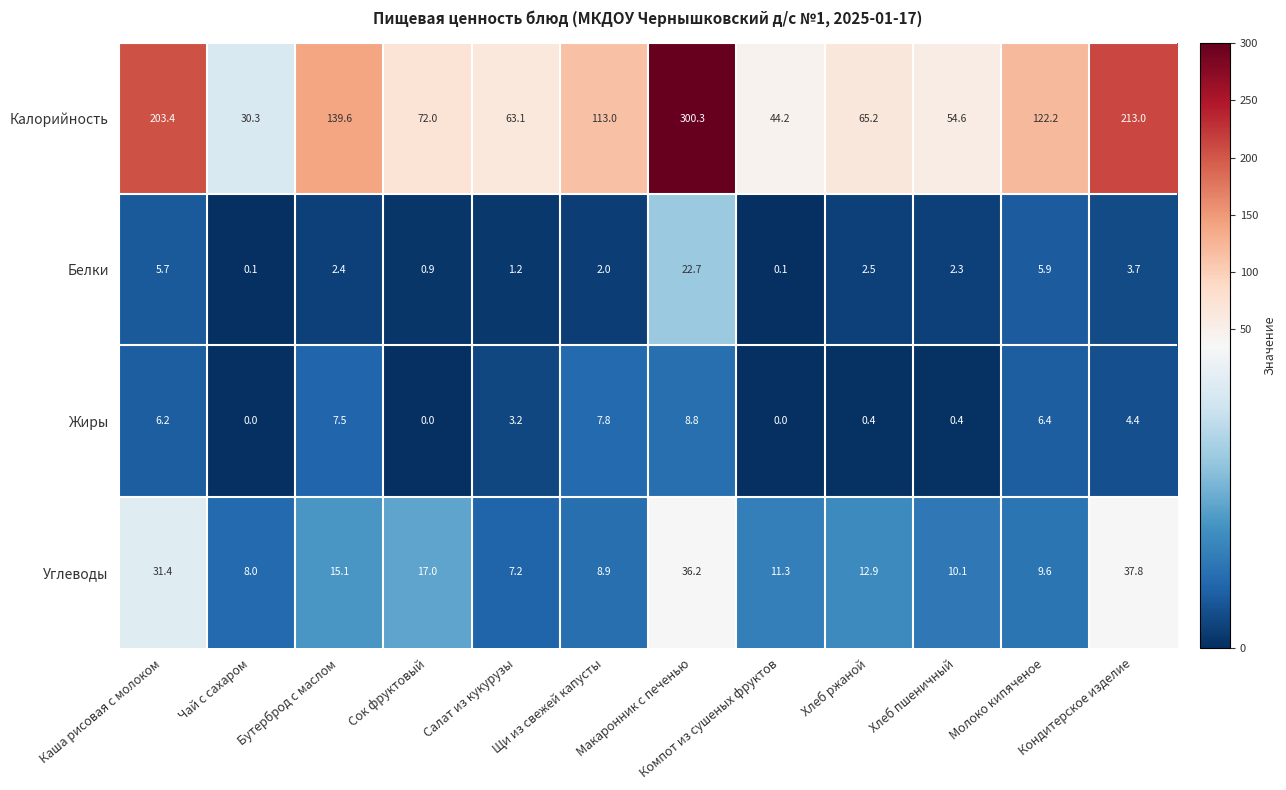

Count the number of categories in the chart.

12